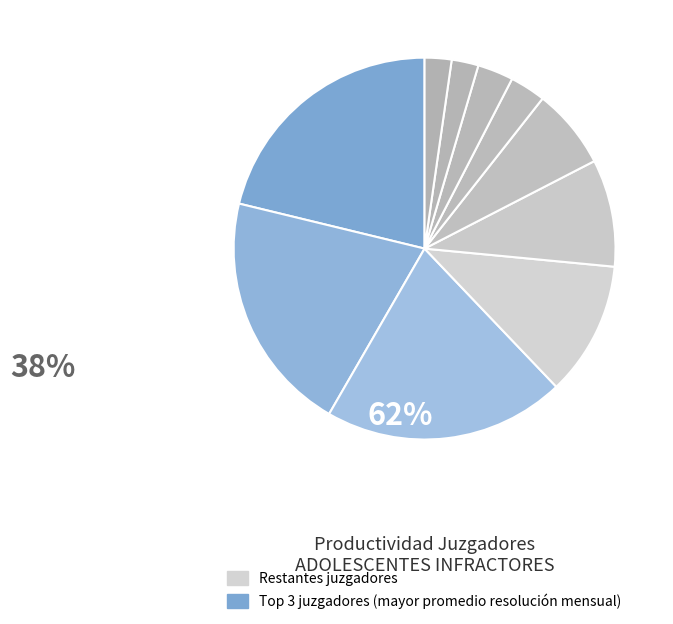

Count the number of slices in the pie.

10